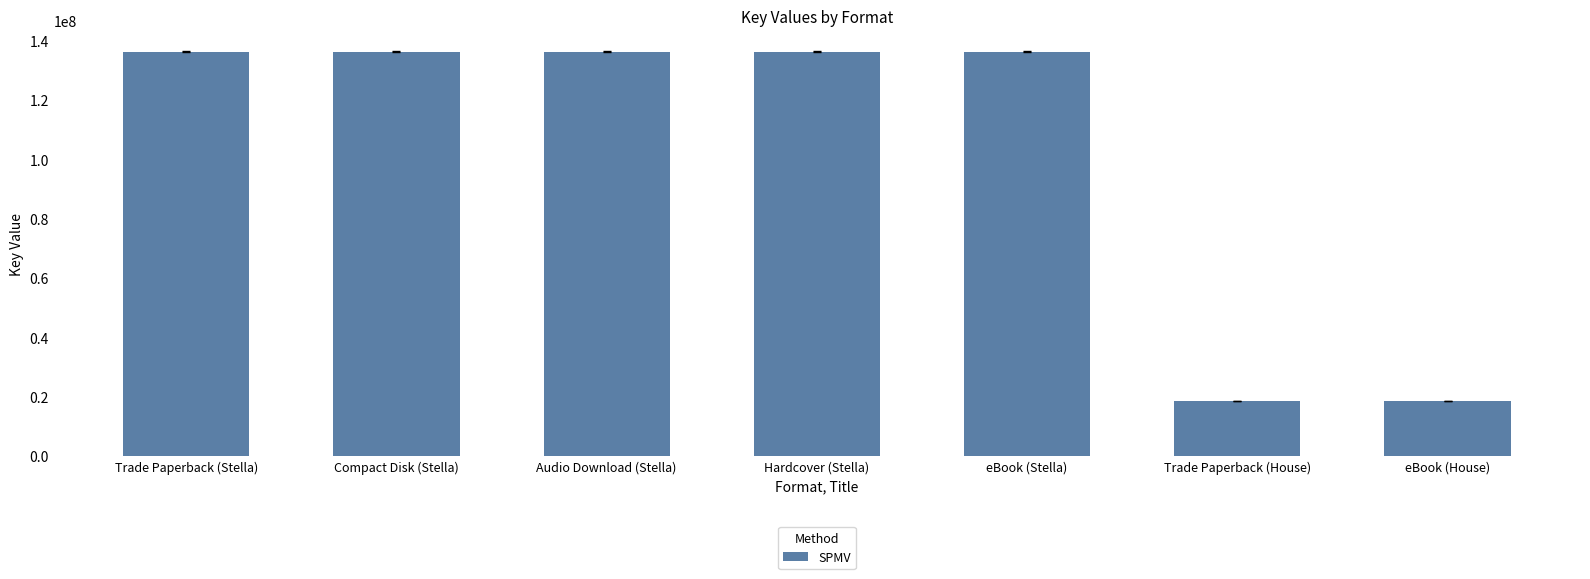

What is the difference between the second highest and second lowest values?

117773574